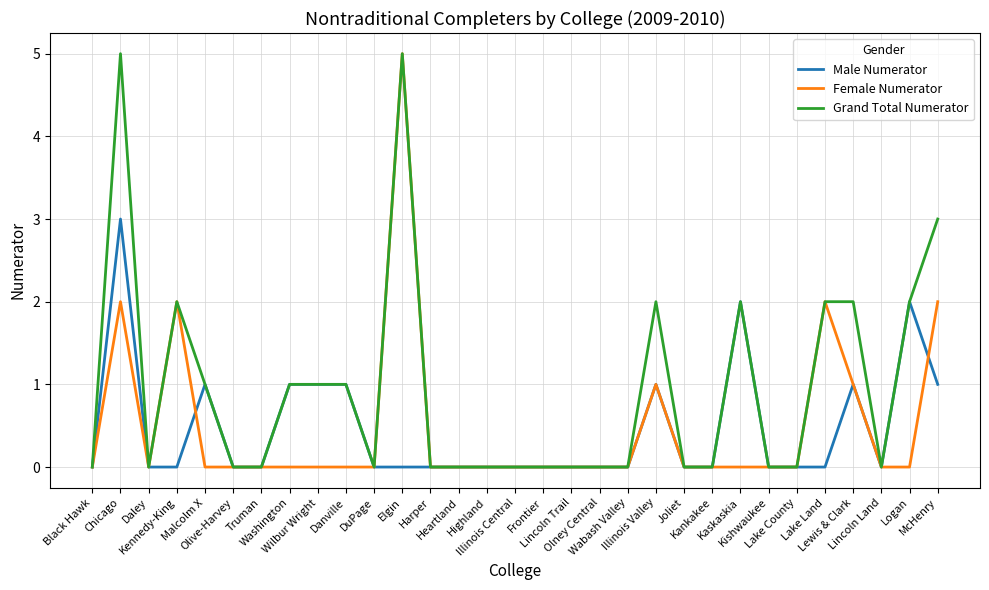

Which series has the largest total across all categories?

Grand Total Numerator